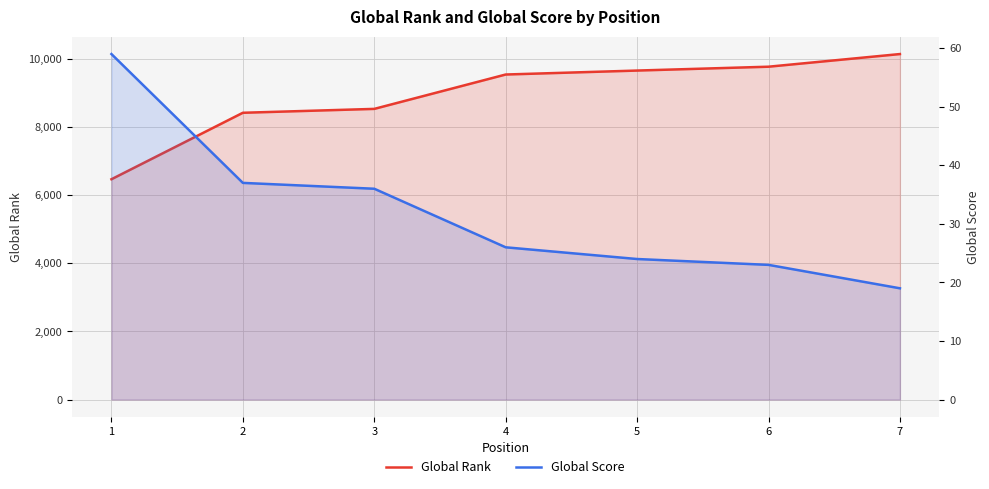

The Global Rank series shows 2618 at 1. True or false?

False